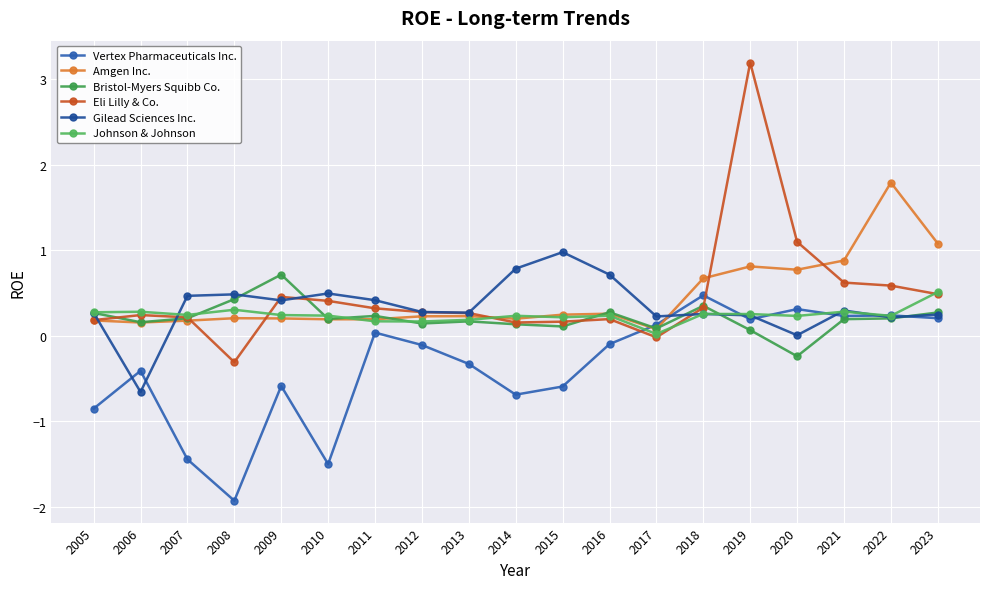

At how many categories does at least one series exceed 0?

19